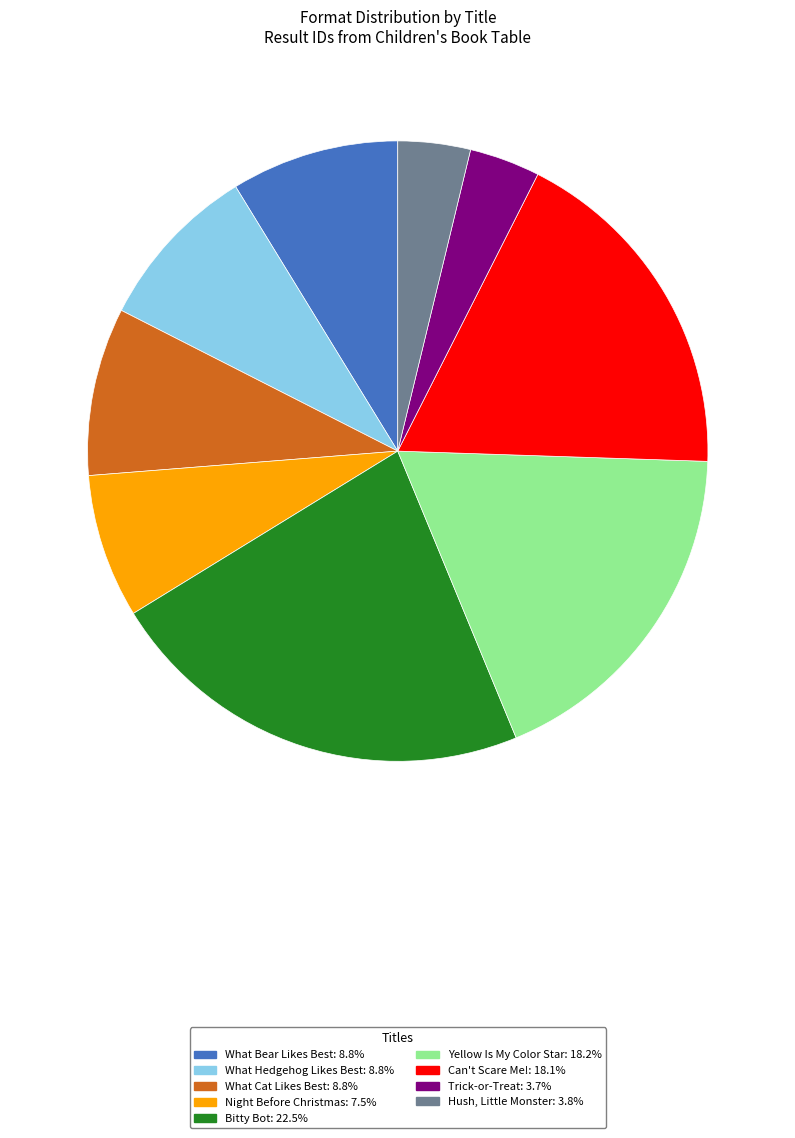

What is the ratio of the value at Yellow Is My Color Star to the value at Hush, Little Monster?

4.8